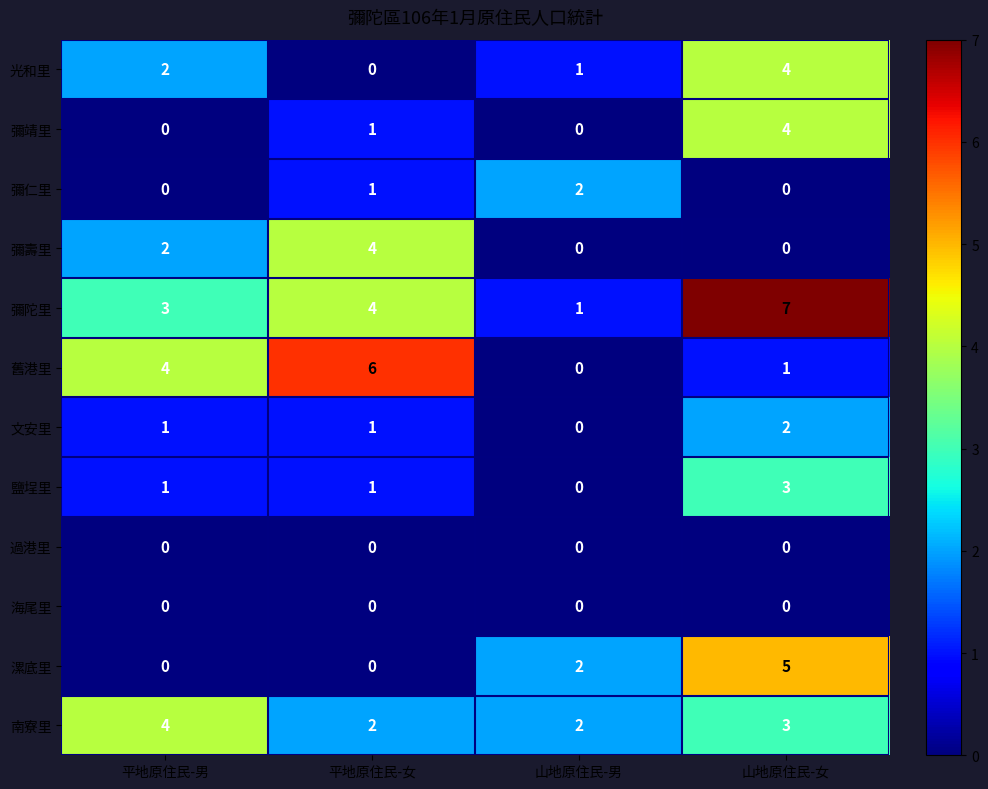

Which series has the largest total across all categories?

彌陀里